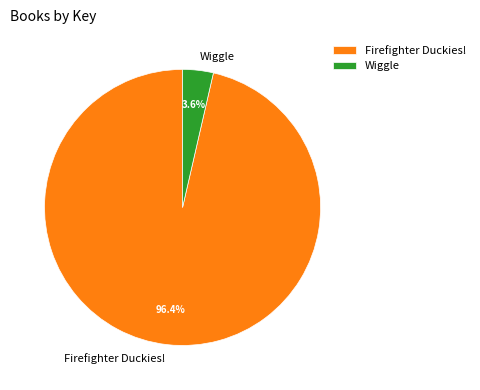

Which category has the smallest portion of the pie?

Wiggle